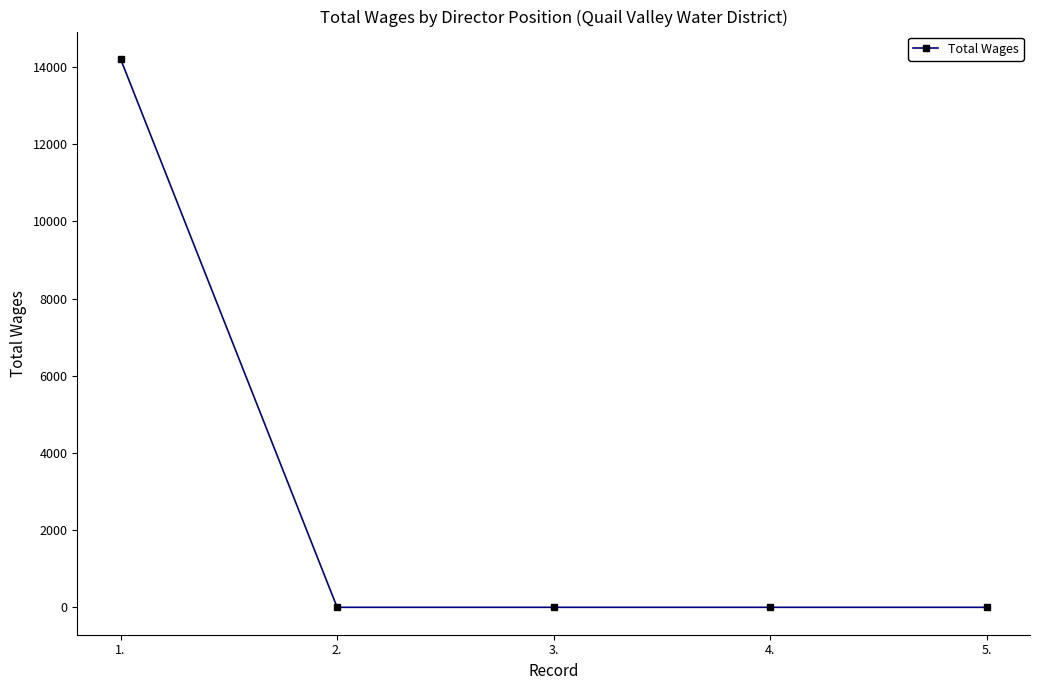

What is the average value?

2842